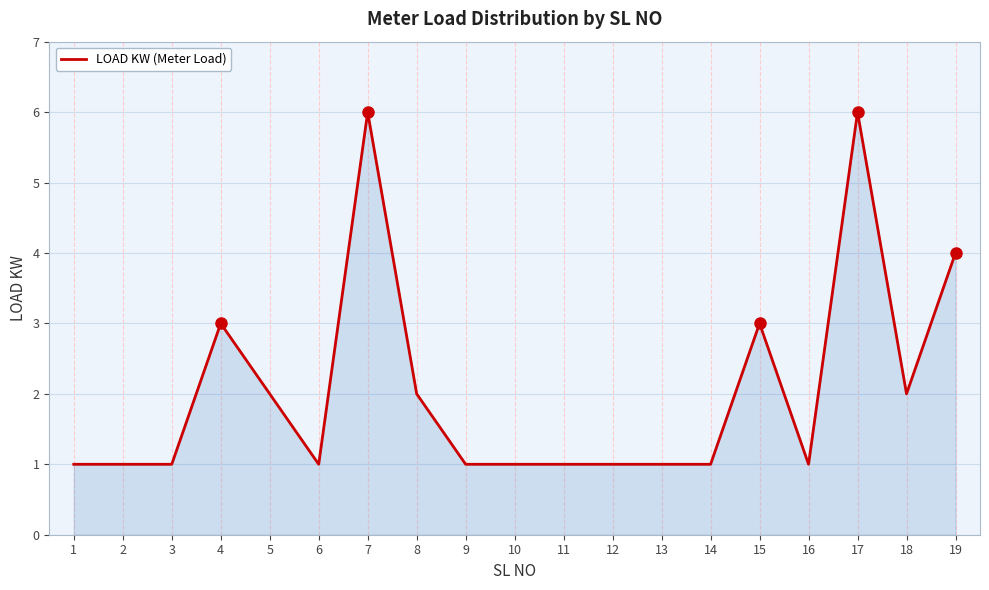

What is the difference between the second highest and second lowest values?

5